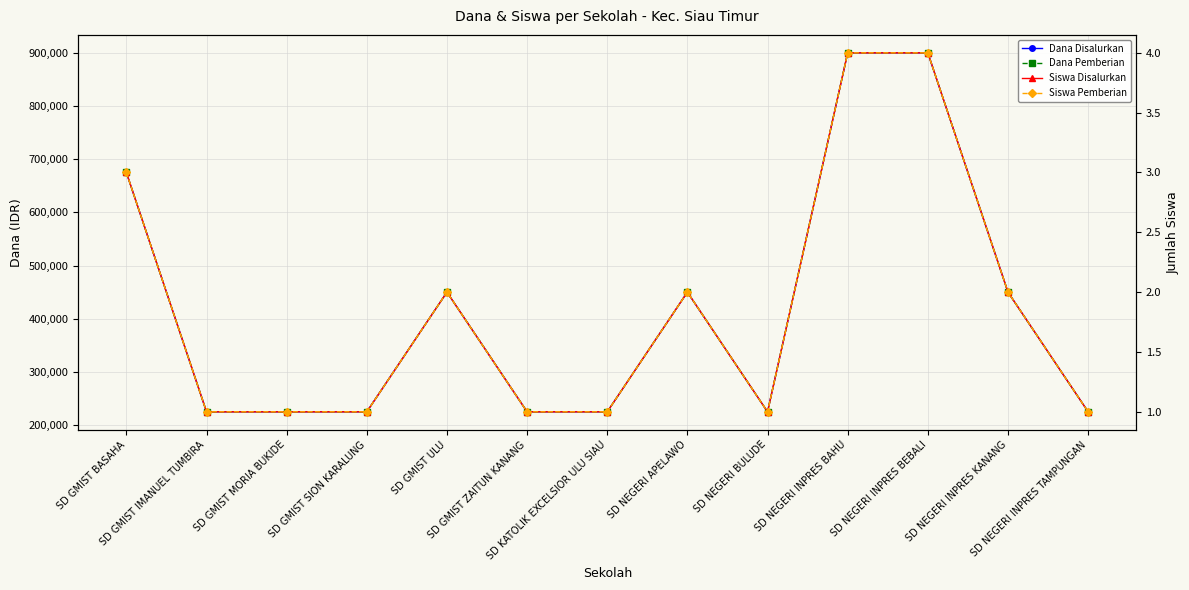

Which label corresponds to the smallest value in the chart?

SD GMIST IMANUEL TUMBIRA